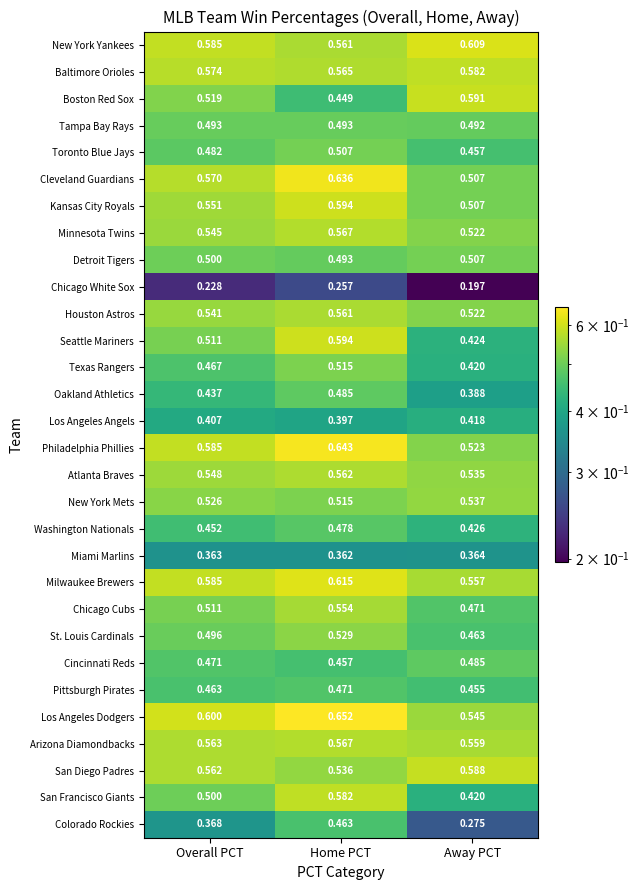

Between Home PCT and Away PCT, which series saw the biggest shift?

Colorado Rockies